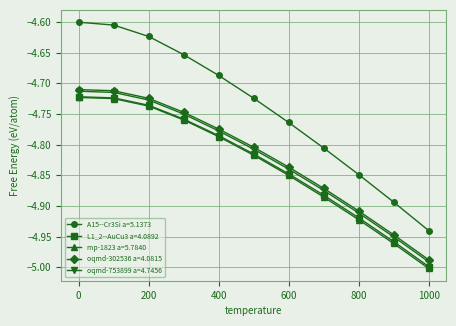

What is the sum of all A15--Cr3Si a=5.1373 values?

-52.1